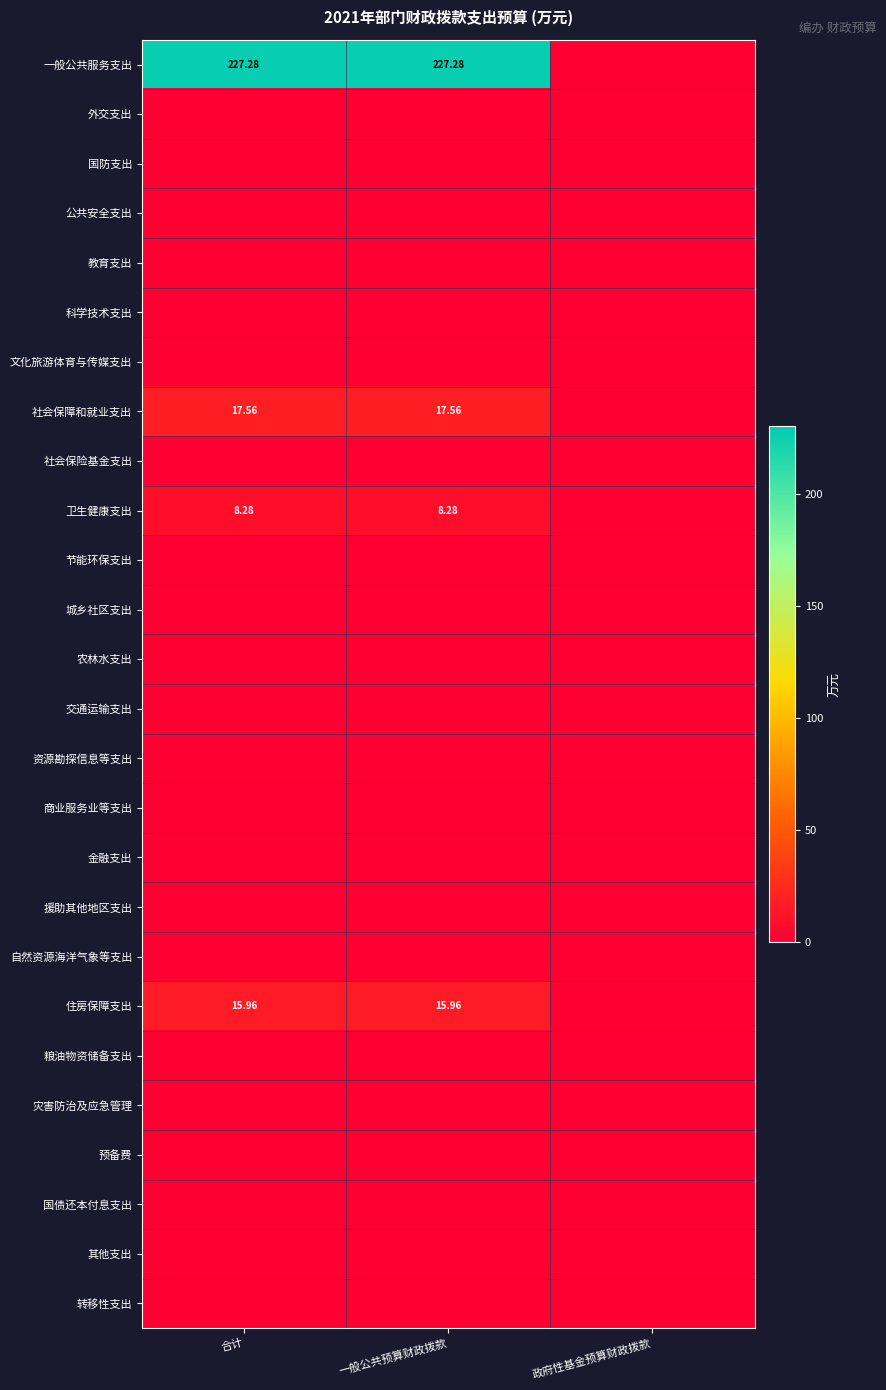

How many categories are shown in the chart?

3